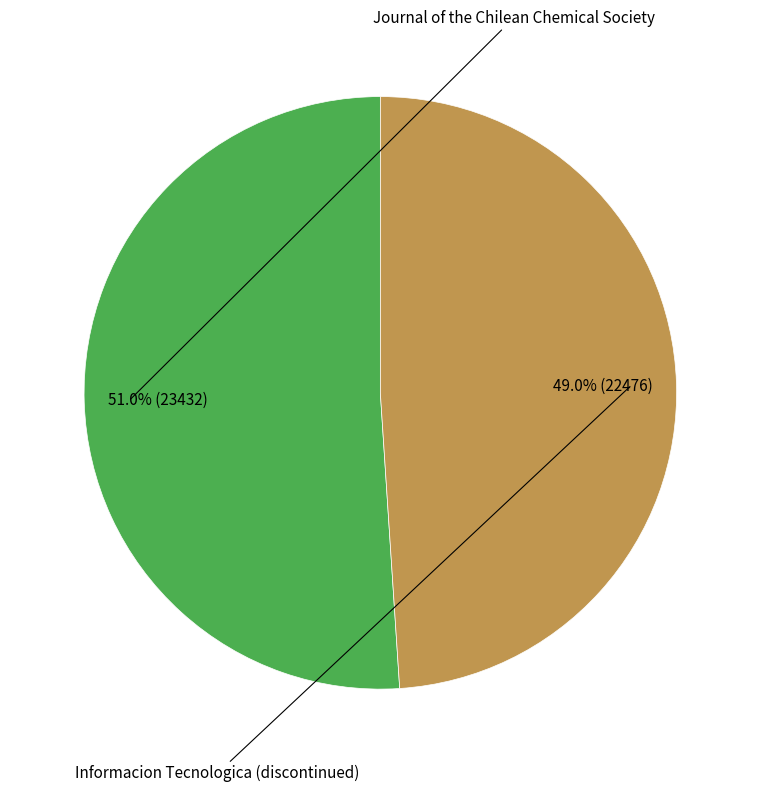

To the nearest percent, what is the average slice percentage?

50%